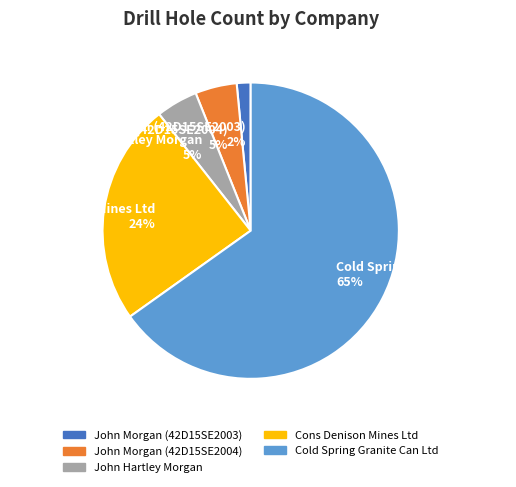

How many segments does this pie chart have?

5